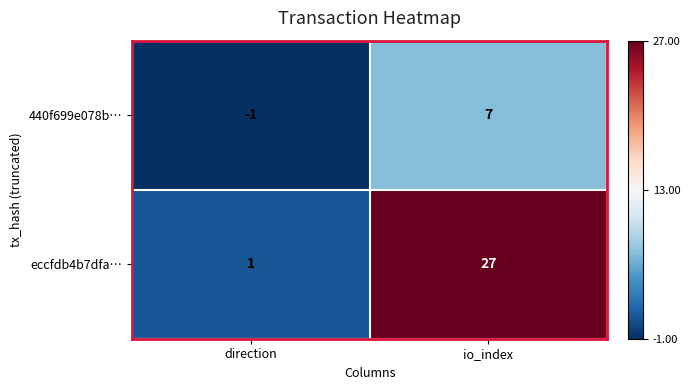

Which series has the widest spread of values?

eccfdb4b7dfa…